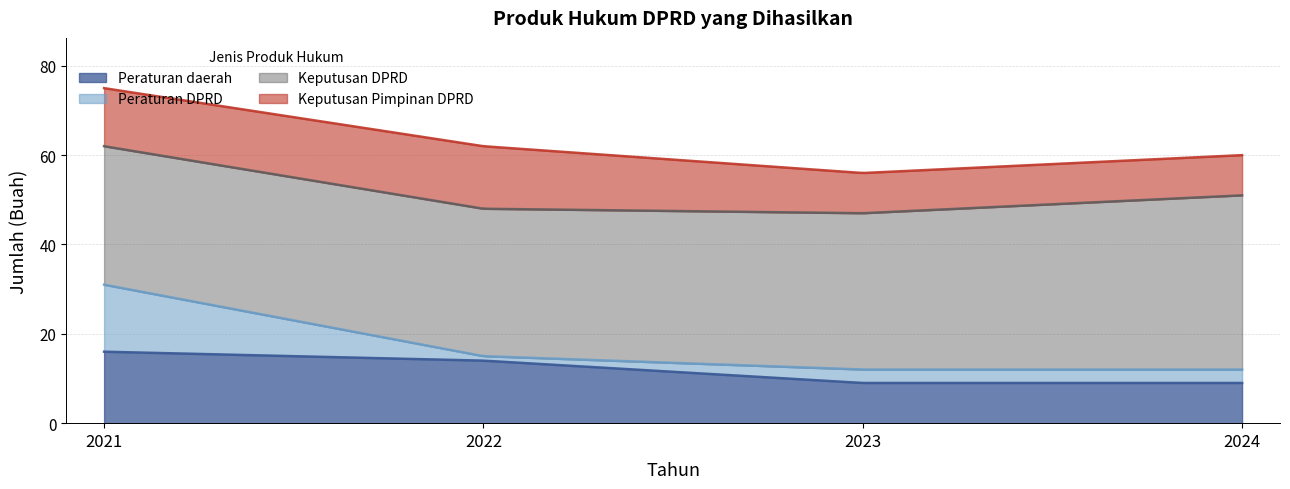

What is the sum of the Peraturan DPRD values at 2022 and 2021?

16